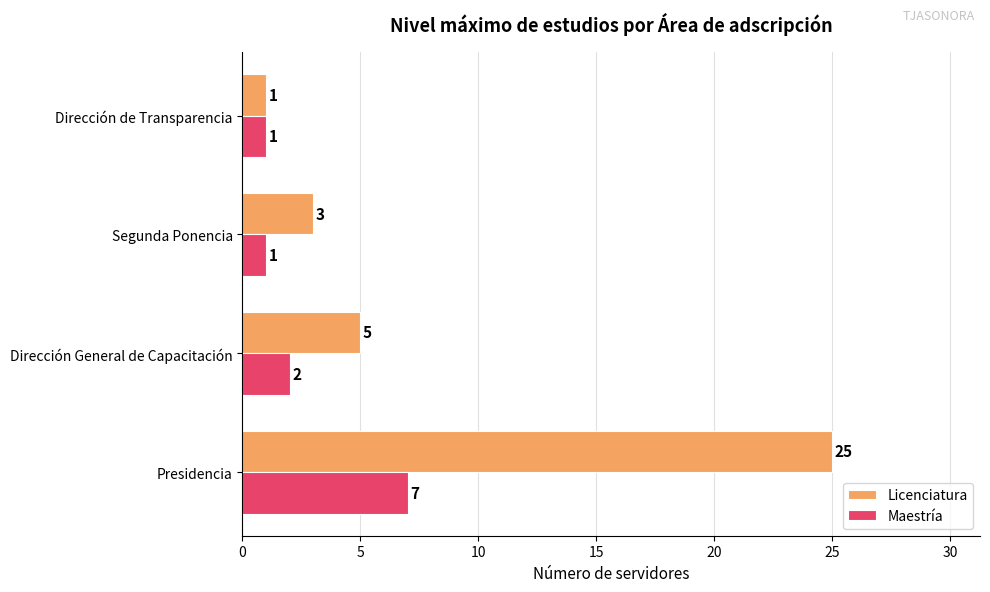

Is it true that Licenciatura equals 25 at Presidencia?

True